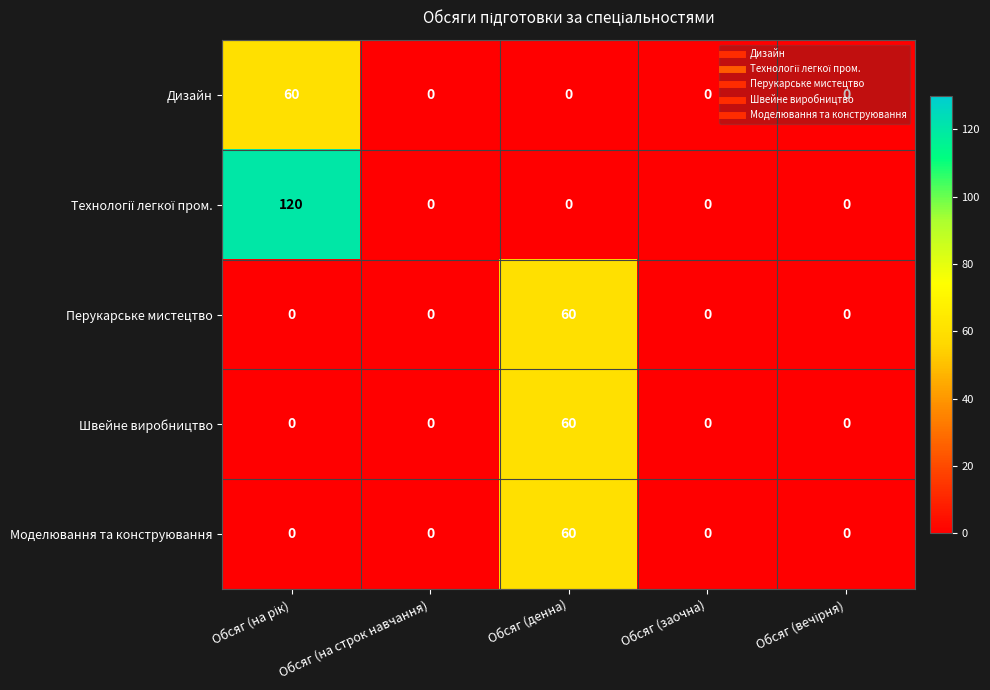

The value of Дизайн at Обсяг (денна) is 0. True or false?

True